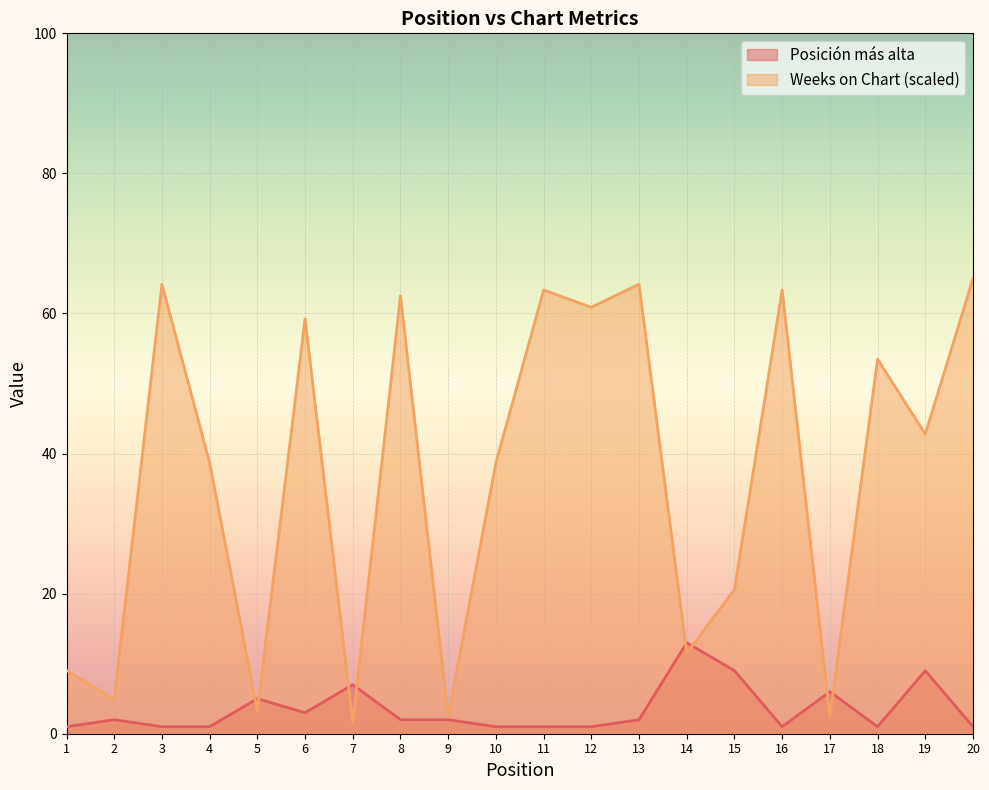

At which category is the sum across all series the highest?

13